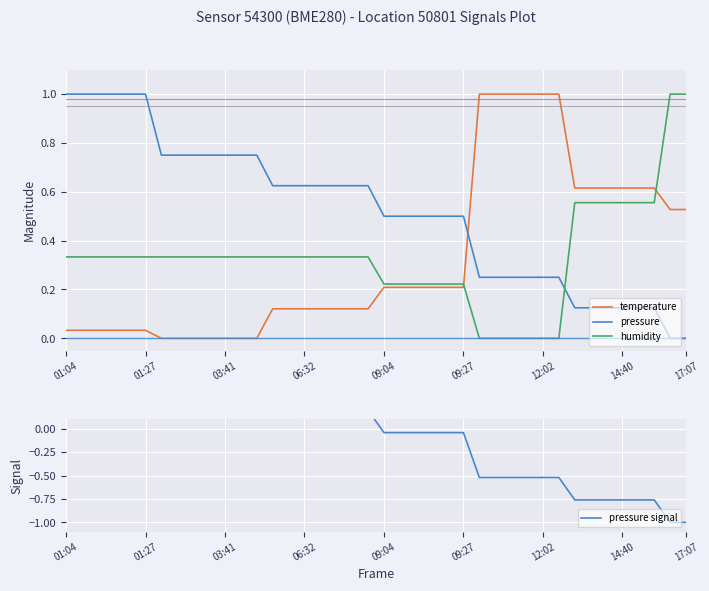

True or false: humidity has more than 1 interior local peaks.

False